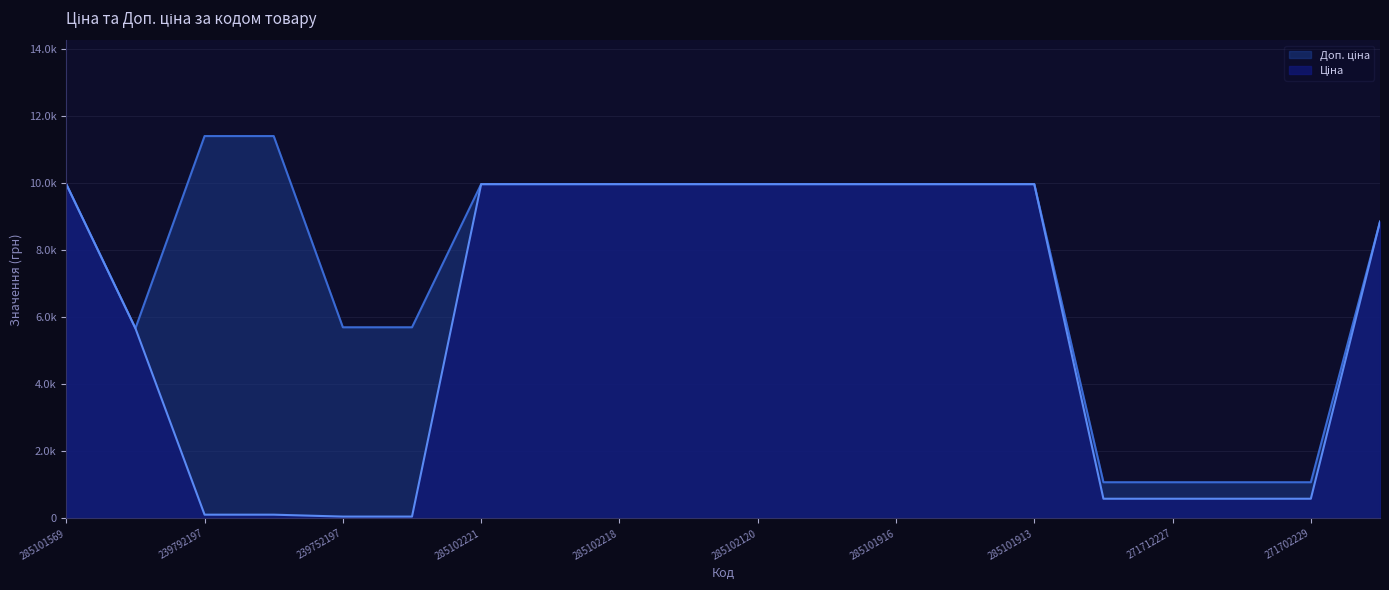

What is the sum of the Ціна values at 271702229 and 248922198?

9446.6